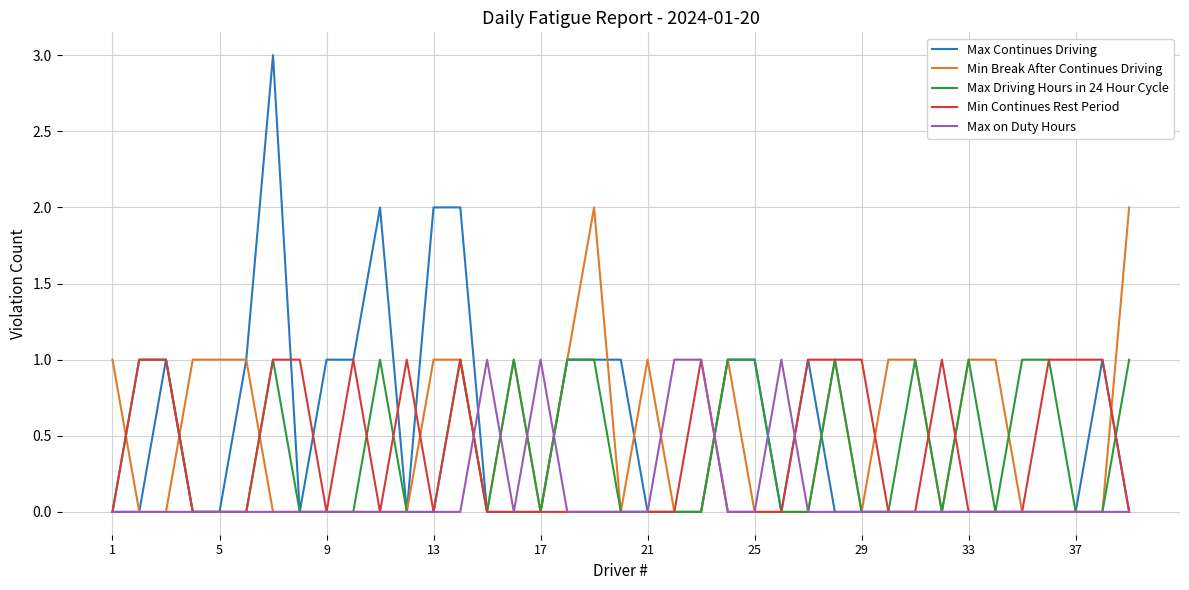

True or false: Min Continues Rest Period has more than 1 interior local peaks.

True